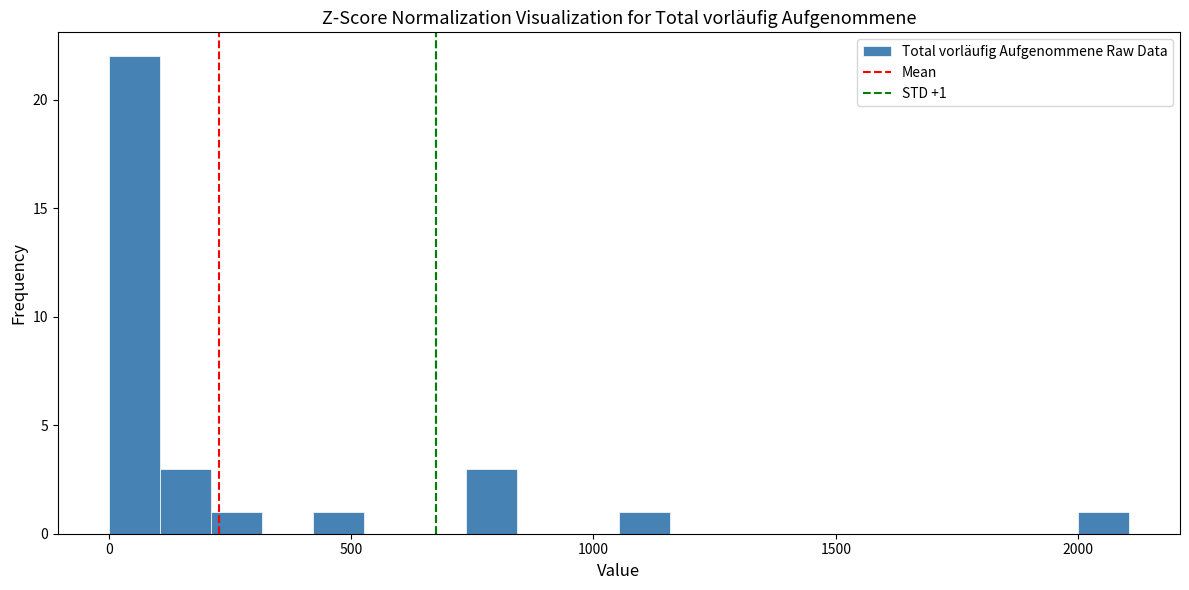

Read against the x-axis, roughly where is the centre of the tallest bar?

50